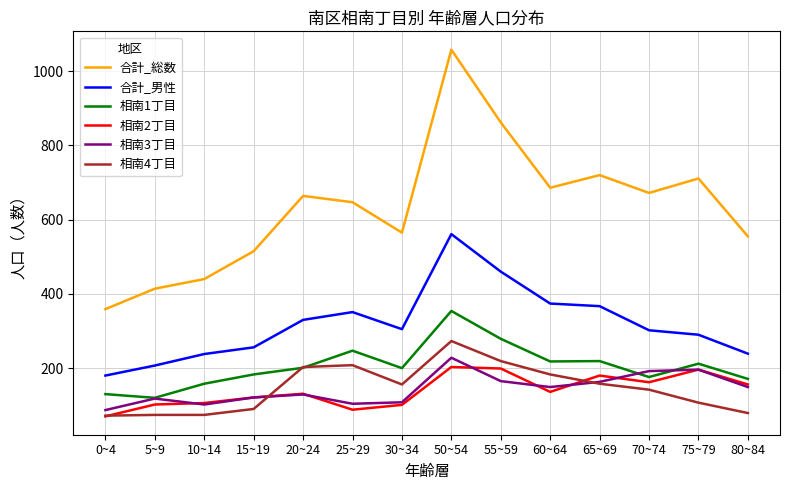

What is the smallest value displayed?

70